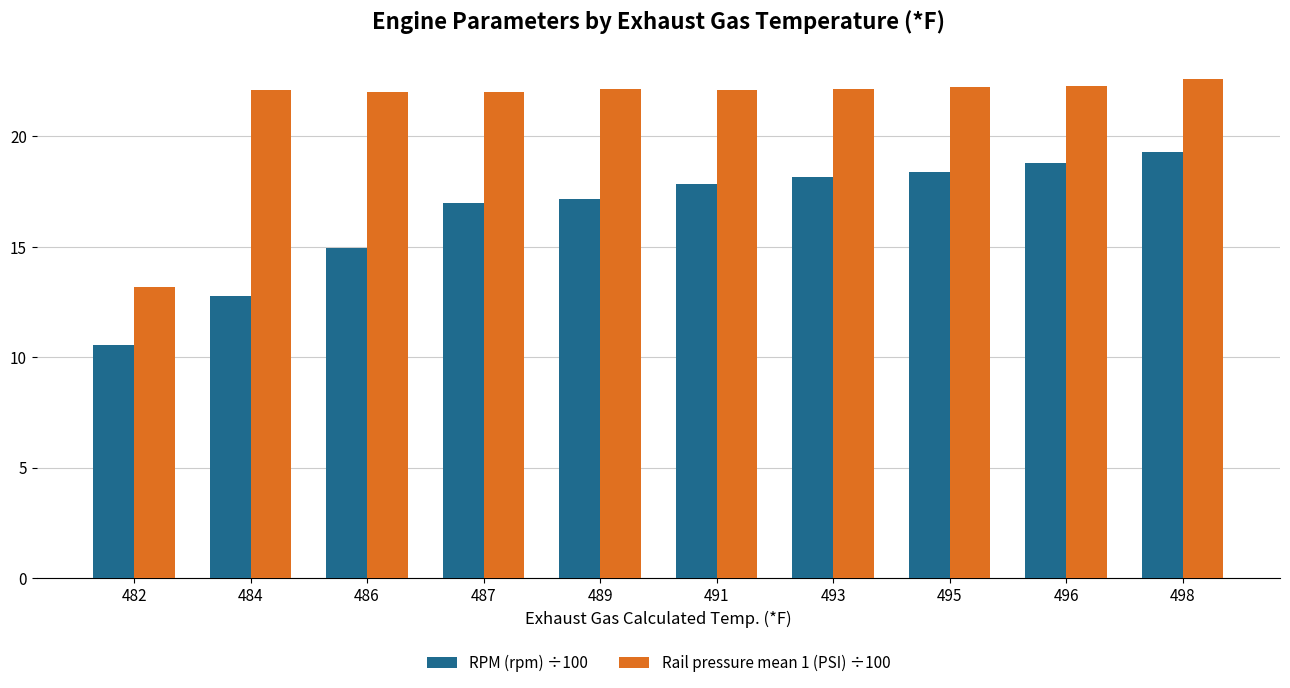

How many groups of bars are there?

10